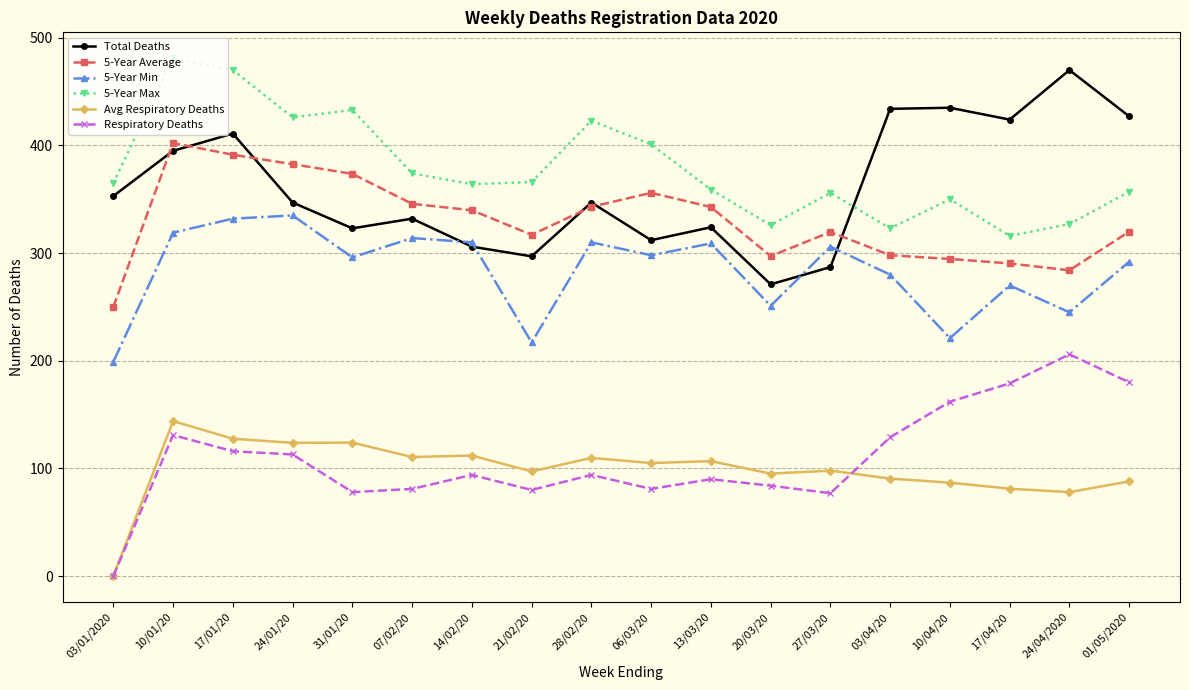

What is the sum of all 5-Year Max values?

6817.0